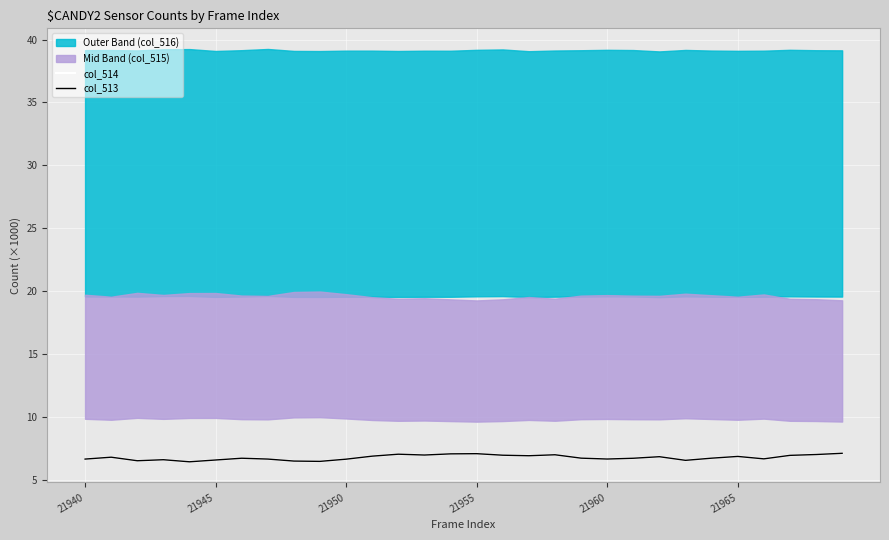

The col_513 series shows 7.1 at 21955. True or false?

True